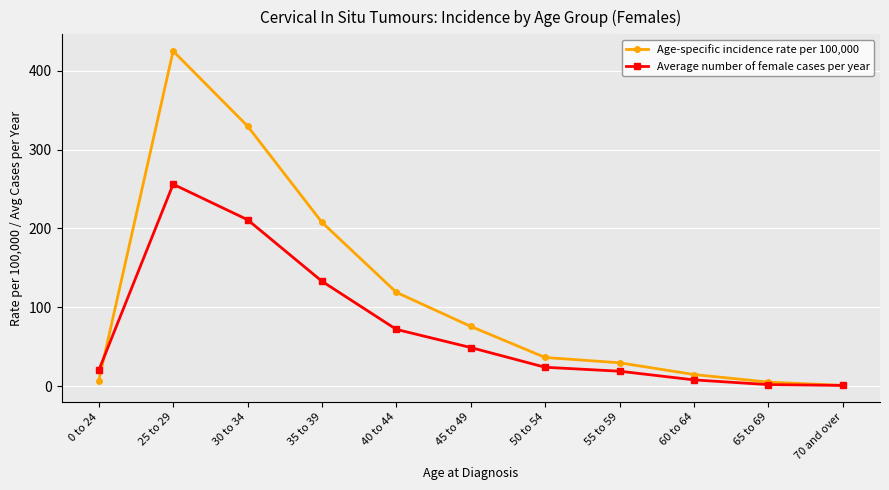

What is the value of the Age-specific incidence rate per 100,000 point at the 2nd from the left?

424.8